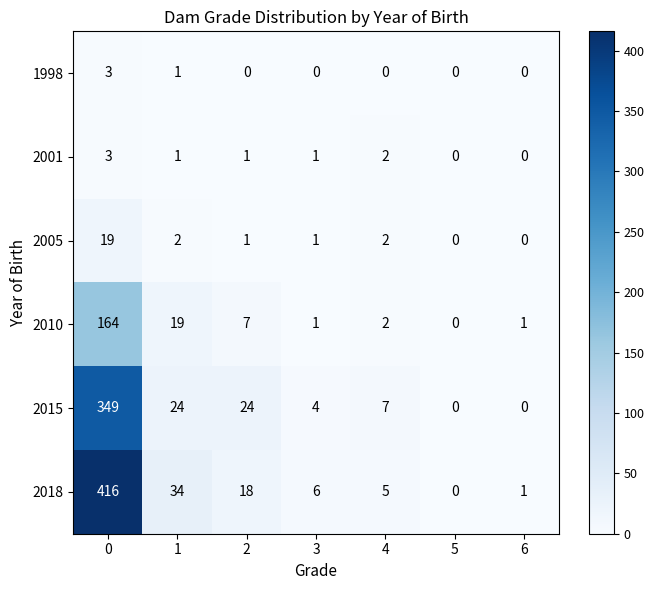

Is the value of 2005 at 6 greater than the value of 2010 at 0?

No